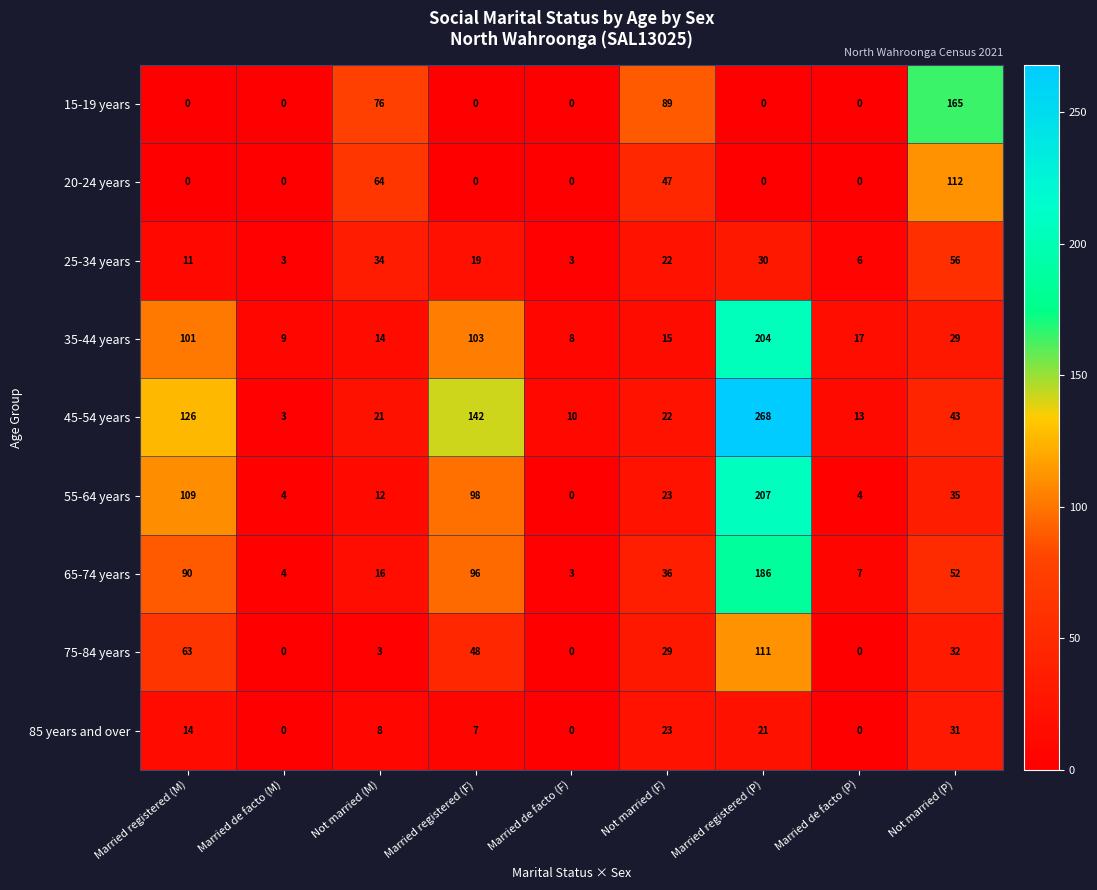

At how many categories does at least one series exceed 117?

4